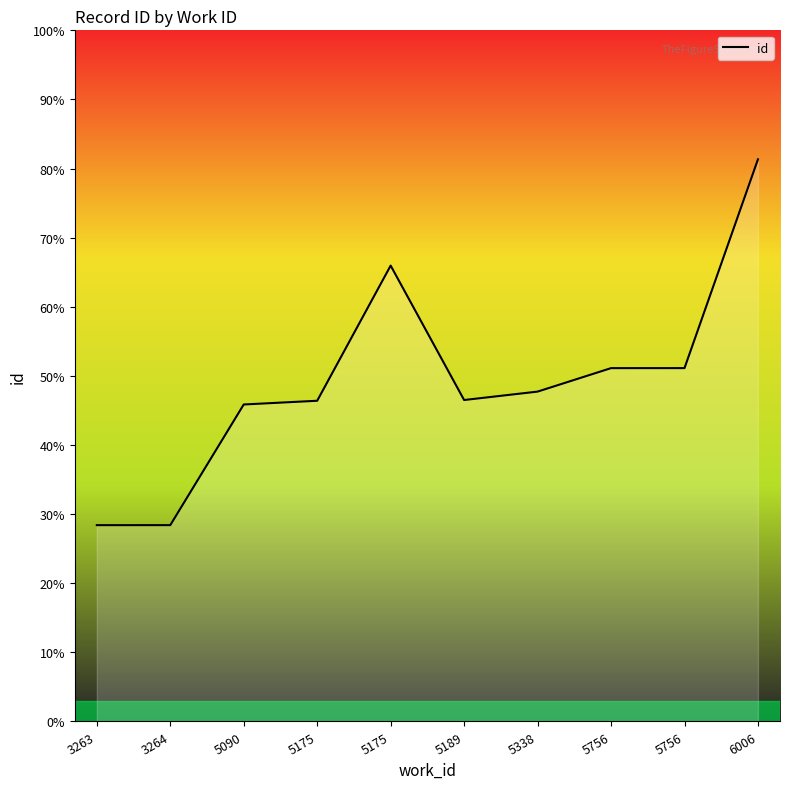

How many points are higher than both their immediate neighbors (excluding endpoints)?

1